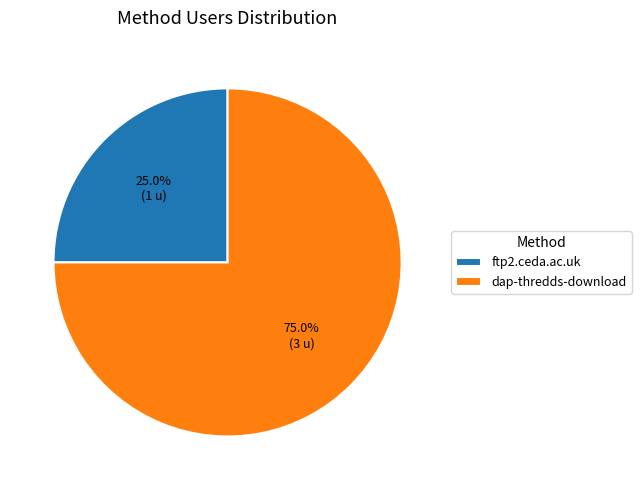

To the nearest percent, what percentage of the pie is dap-thredds-download?

75%